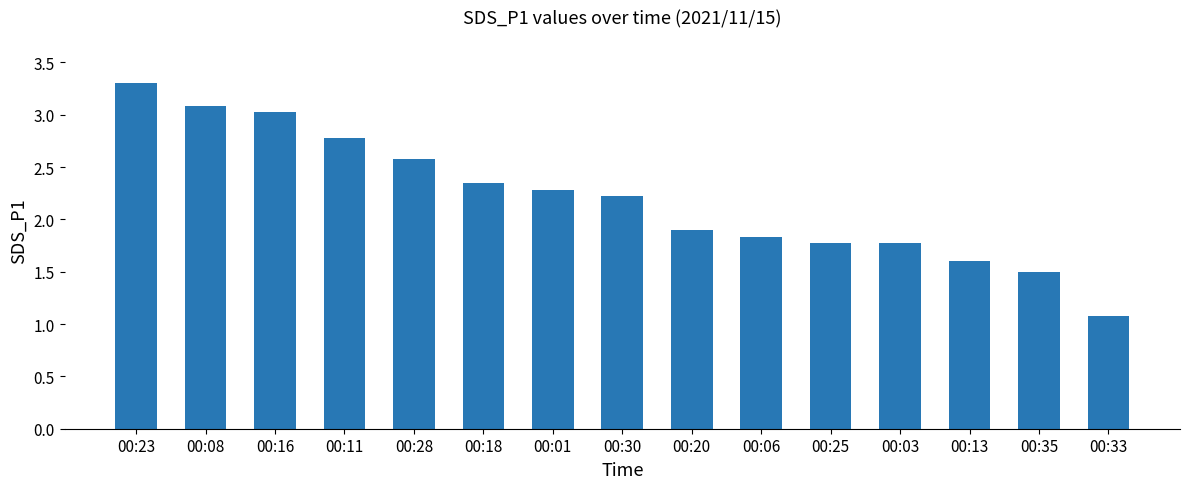

Approximately how many times larger is the value at 00:18 compared to 00:30?

1.1